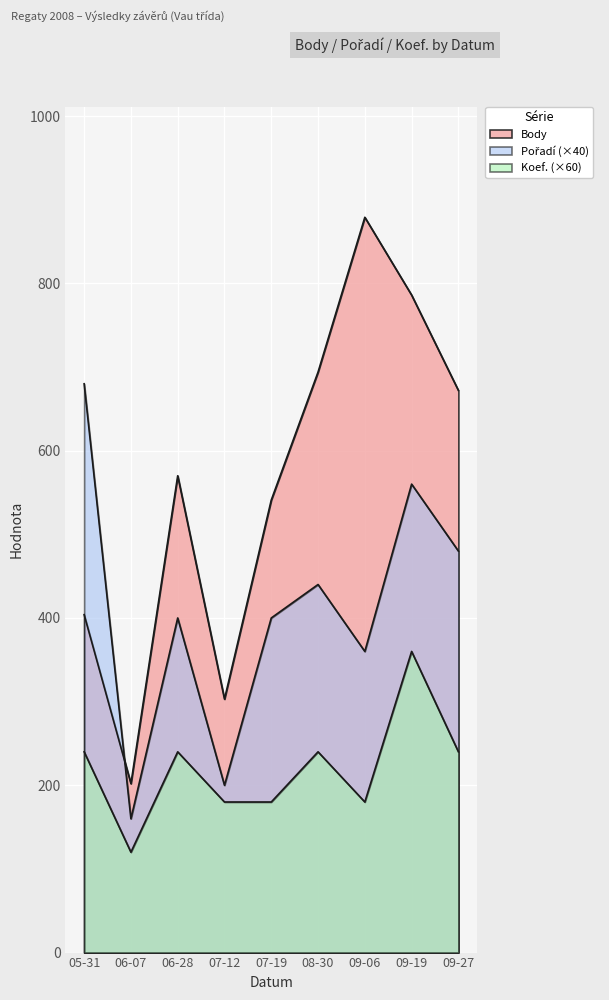

Does the chart display data point markers on the line(s)?

No